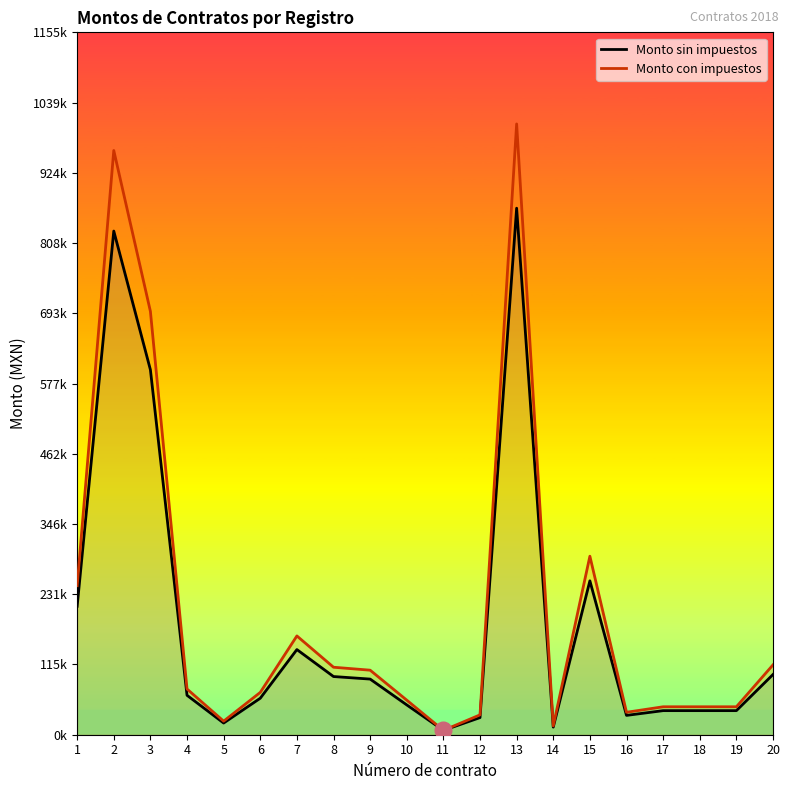

List the series in order of their overall mean, highest first.

Monto con impuestos, Monto sin impuestos